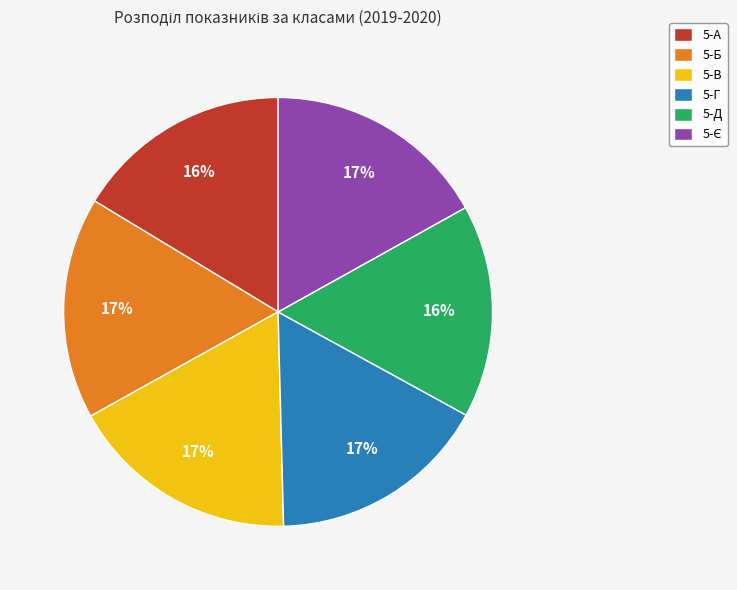

Is it true that 5-В is 17% of the pie?

True